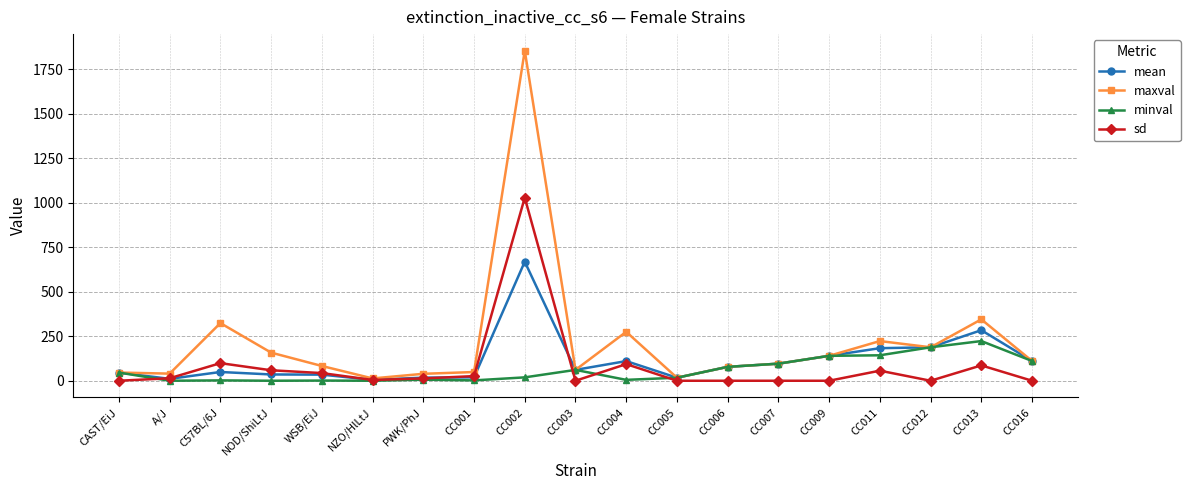

At which category is the sum across all series the highest?

CC002